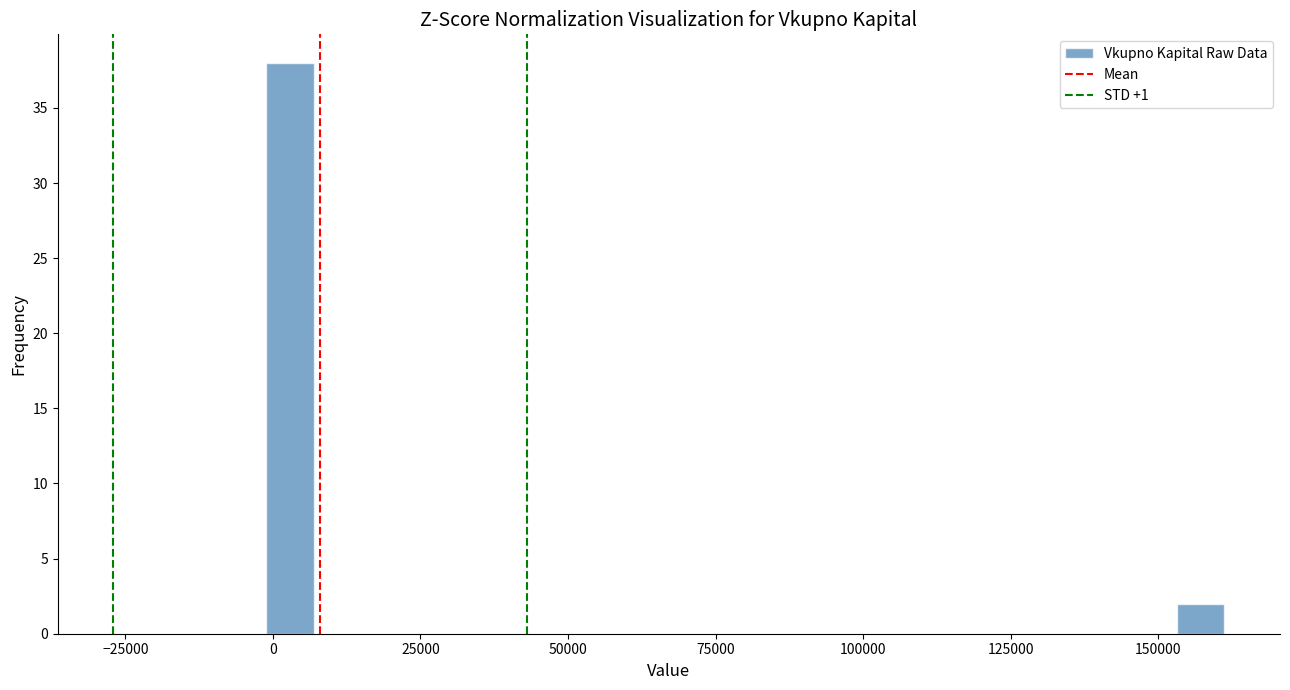

Read against the x-axis, roughly where is the centre of the tallest bar?

5000